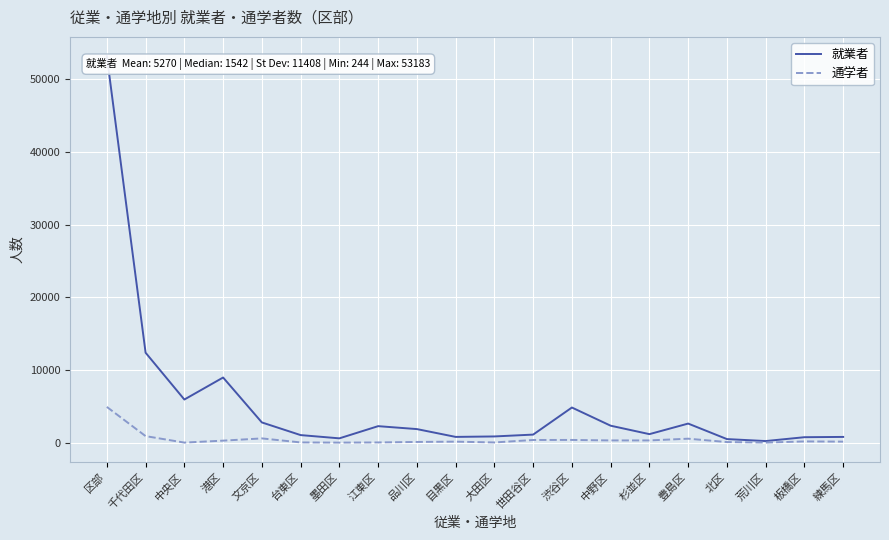

At 練馬区, list the series in order from smallest to largest.

通学者, 就業者